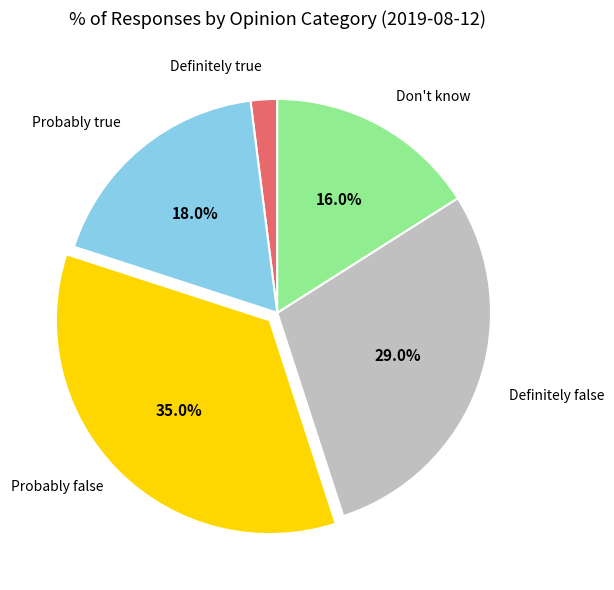

Is there a majority slice in this chart?

No